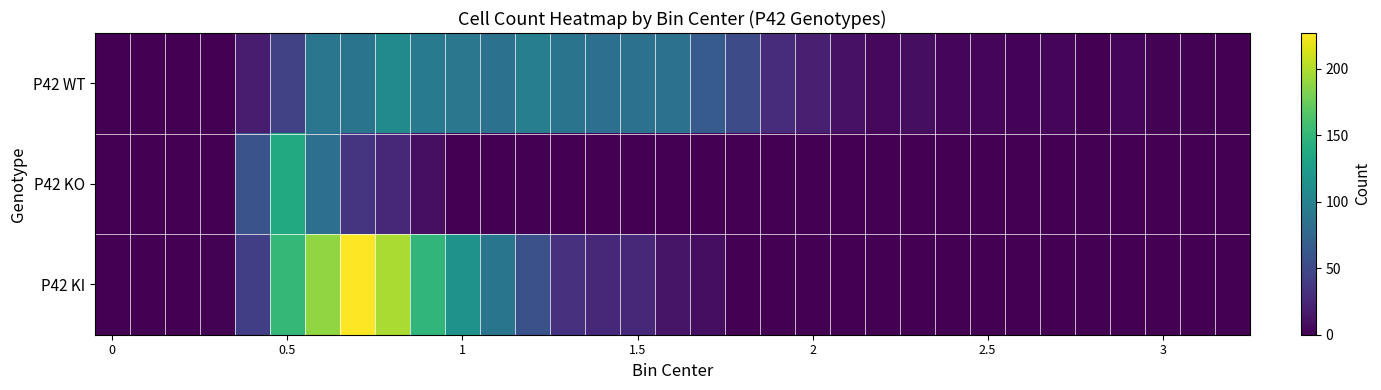

Which series has the largest range (max minus min)?

P42 KI